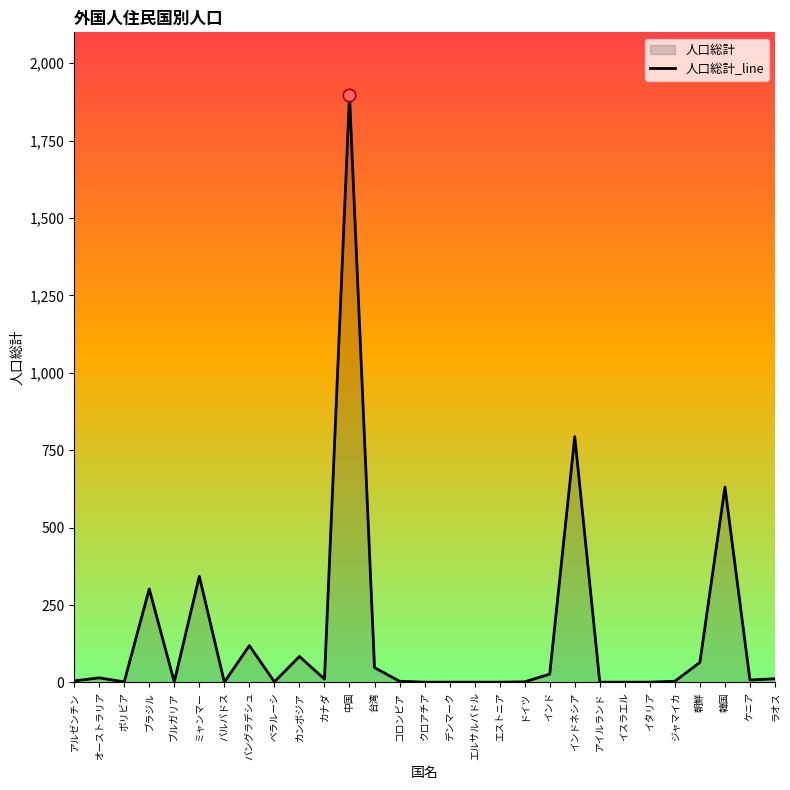

What is the change in value from ベラルーシ to インドネシア?

+792